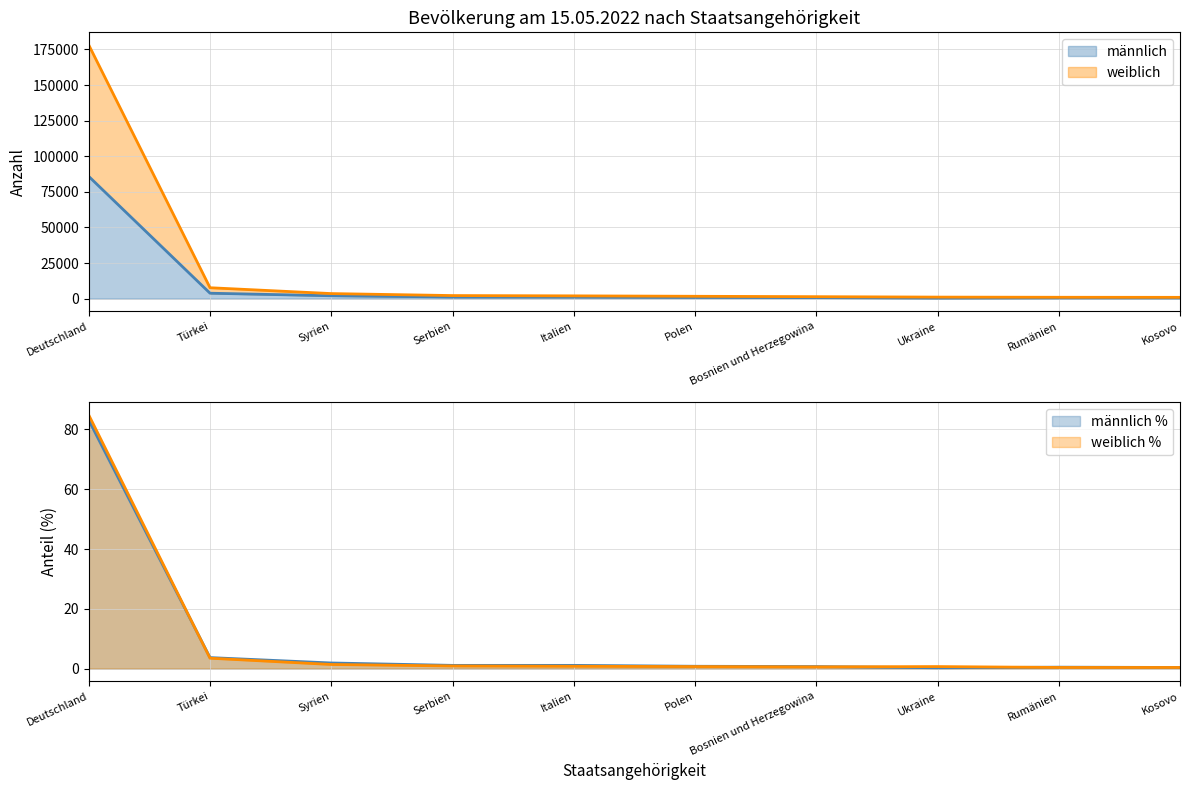

What is the difference between the second highest and minimum values in the weiblich series?

3.1